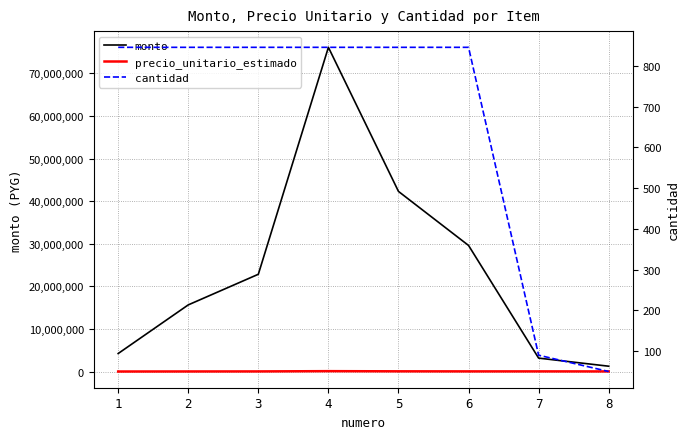

Reading left to right, list all the values displayed in this chart.

monto: 4227500.0	15641750.0	22828500.0	76095000.0	42275000.0	29592500.0	3150000.0	1250000.0
precio_unitario_estimado: 5000.0	18500.0	27000.0	90000.0	50000.0	35000.0	35000.0	25000.0
cantidad: 845.5	845.5	845.5	845.5	845.5	845.5	90.0	50.0